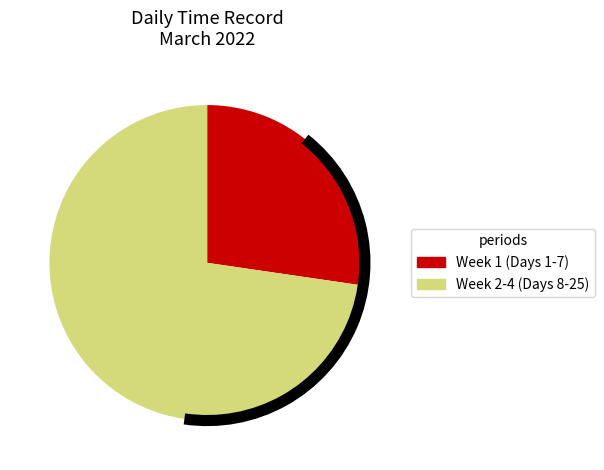

Which category has the biggest portion of the pie?

Week 2-4 (Days 8-25)